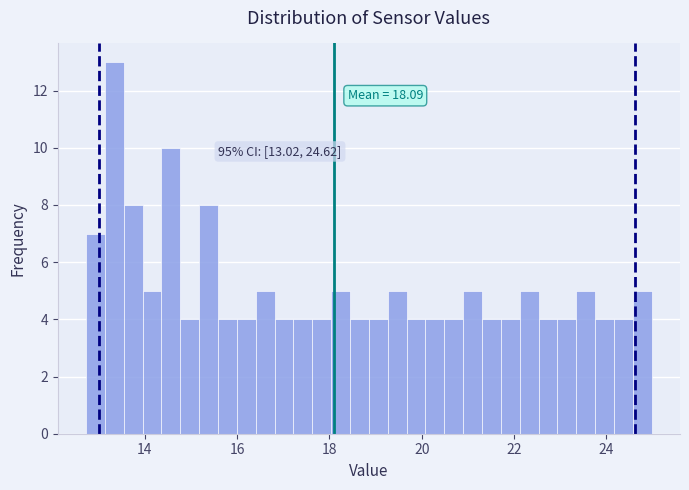

Read against the x-axis, roughly where is the centre of the tallest bar?

13.4